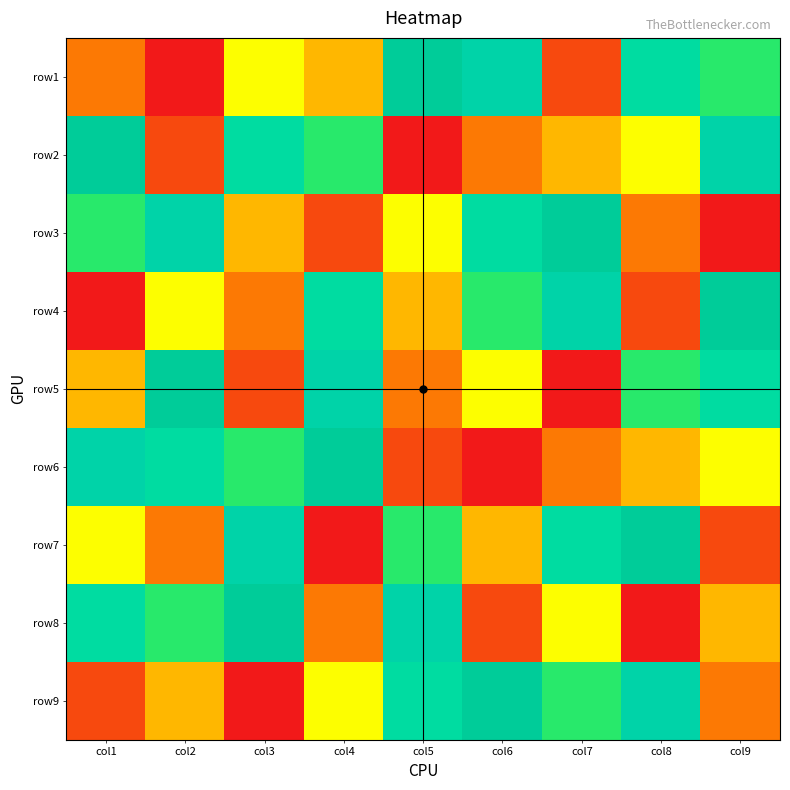

How many data points does each series have?

9